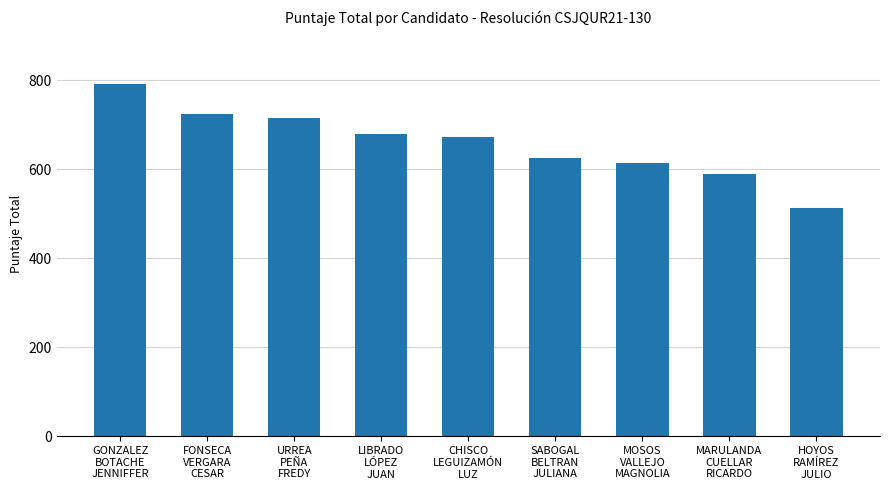

What position from the left is CHISCO
LEGUIZAMÓN
LUZ?

5